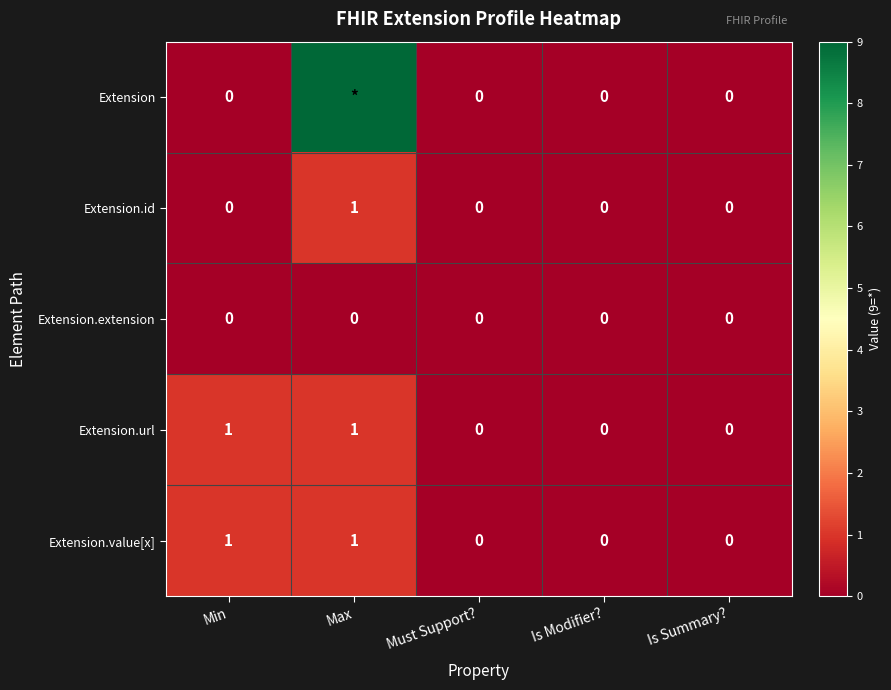

At how many categories does at least one series exceed 5?

1